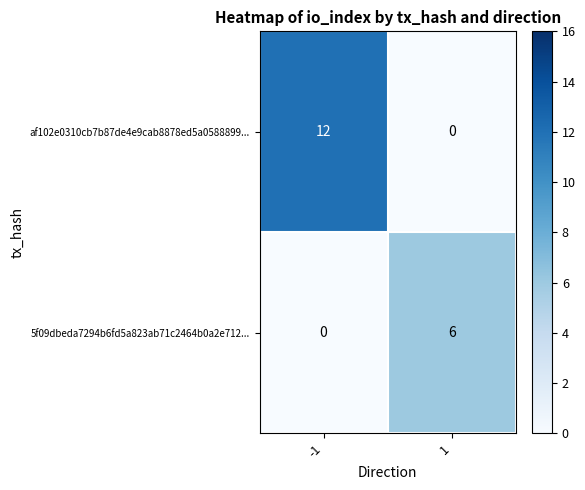

Rank the series at 1 from highest to lowest value.

5f09dbeda7294b6fd5a823ab71c2464b0a2e712..., af102e0310cb7b87de4e9cab8878ed5a0588899...